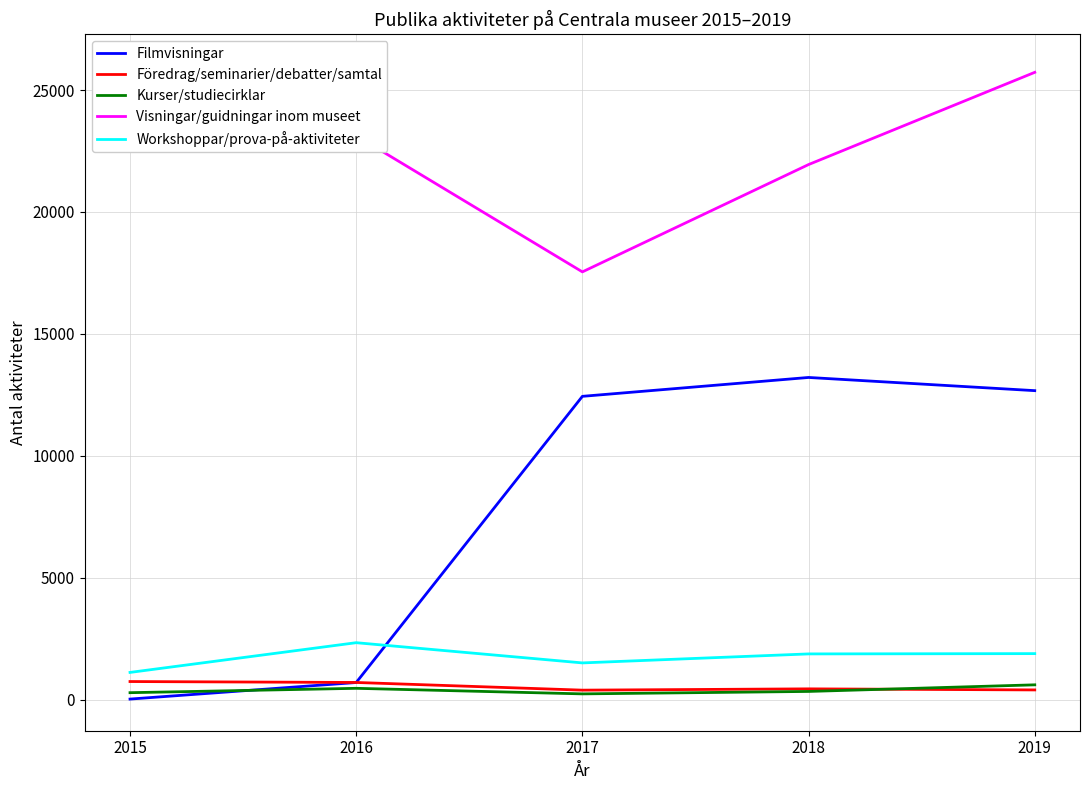

At which label does Workshoppar/prova-på-aktiviteter first exceed 1877?

2016